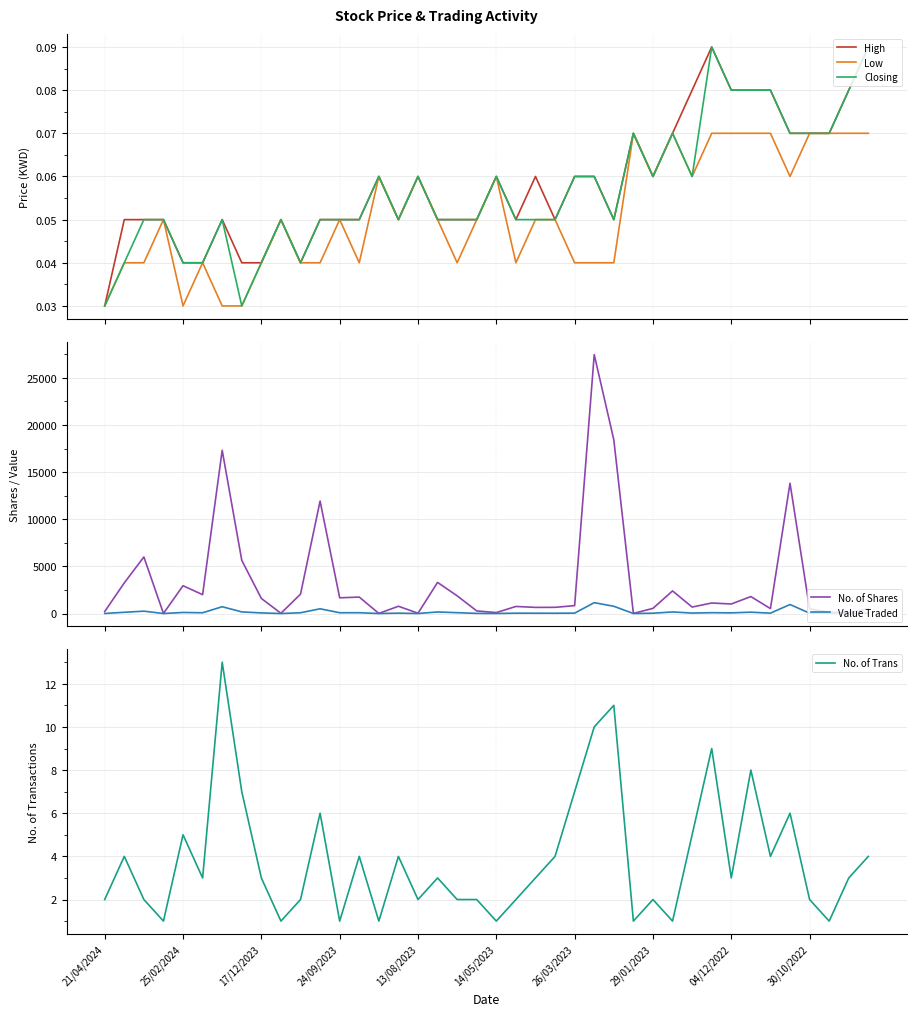

What is the maximum value shown in the chart?

27472.0